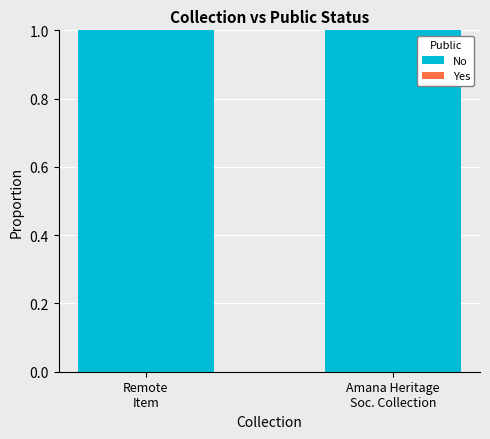

What value does the No series have at Amana Heritage
Soc. Collection?

1